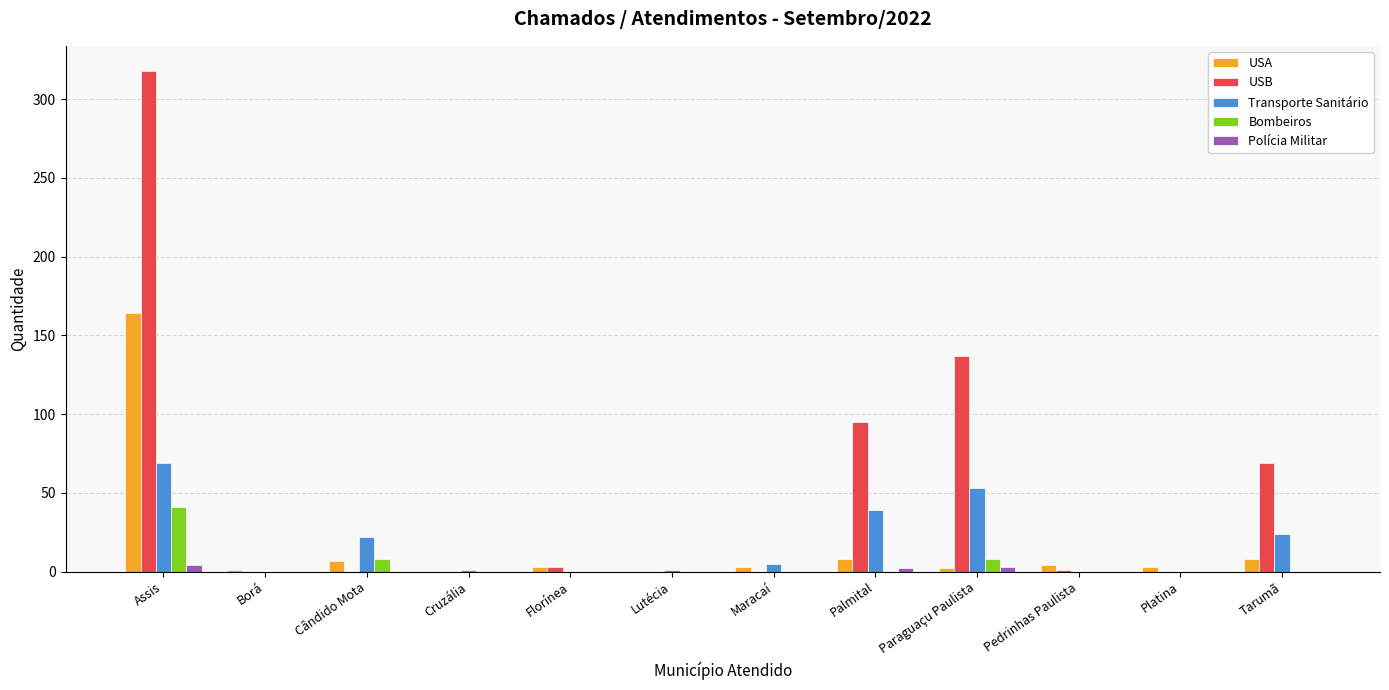

What is the spread (max minus min) of values at Palmital?

95